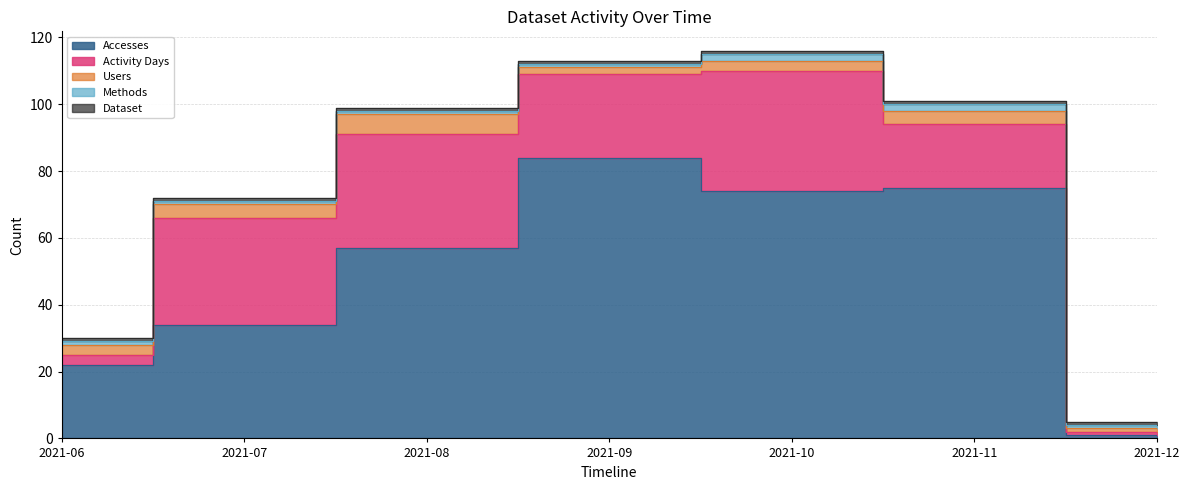

At which category does the chart reach its peak across all series?

2021-09